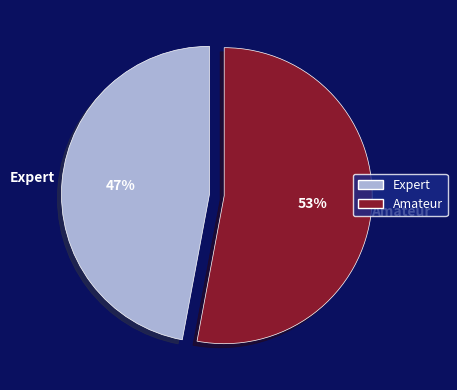

Does Amateur account for over 50% of the chart?

Yes